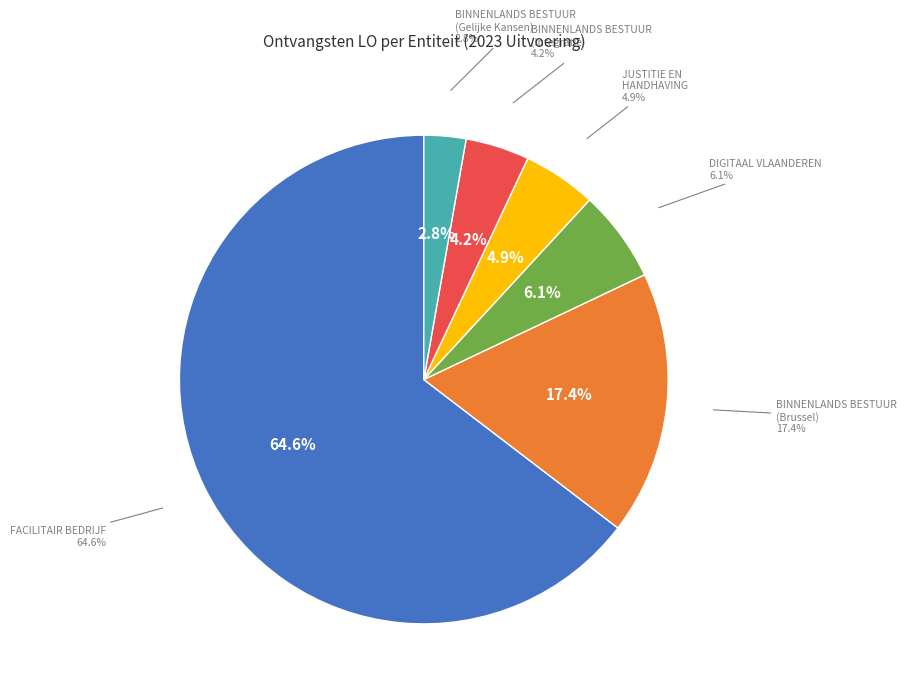

What percentage is the AGENTSCHAP DIGITAAL VLAANDEREN slice, to the nearest percent?

6%